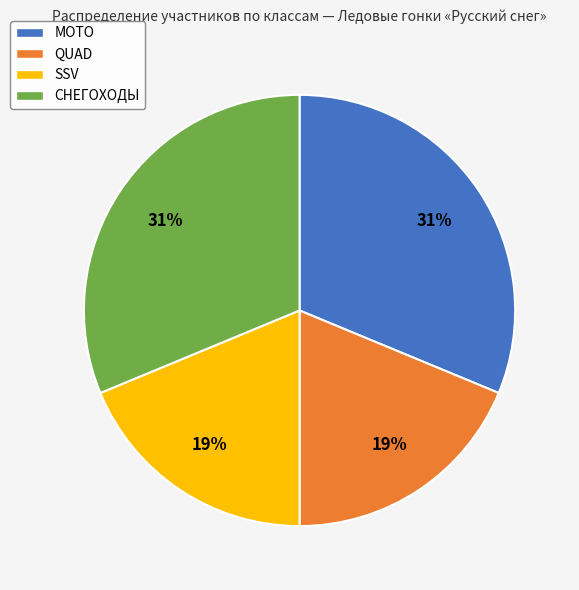

The SSV slice represents 30% of the pie. True or false?

False